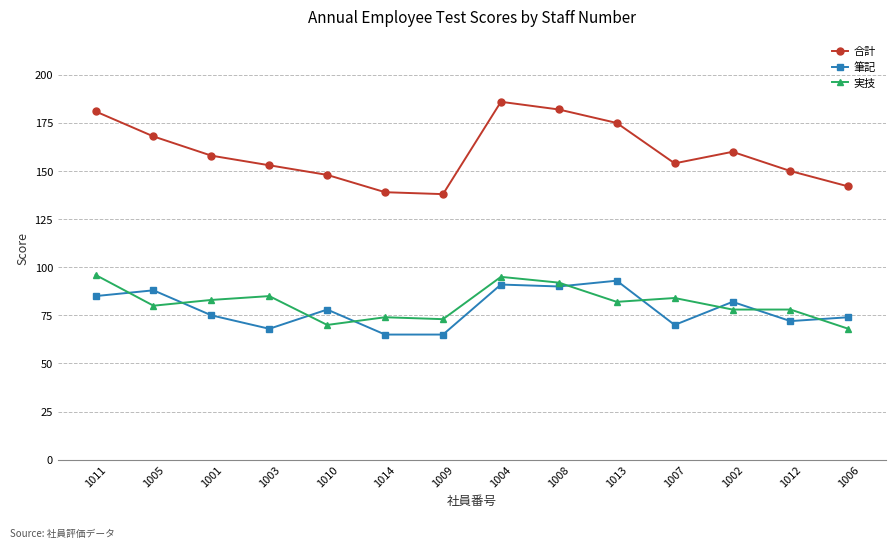

Which series has the largest total across all categories?

合計